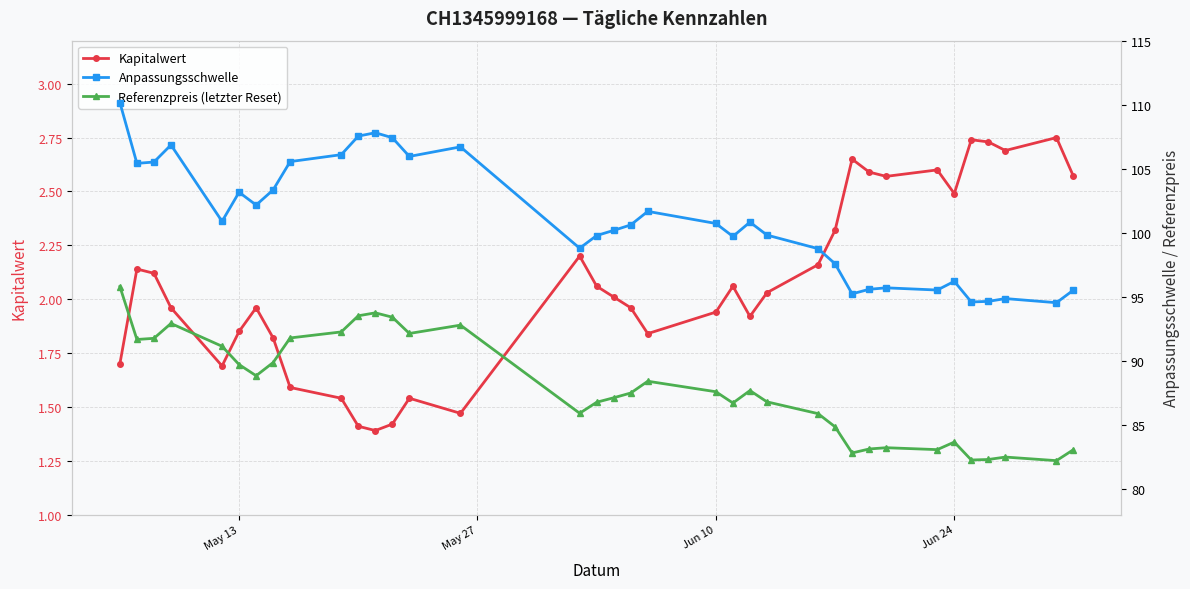

True or false: Kapitalwert has more than 1 interior local peaks.

True